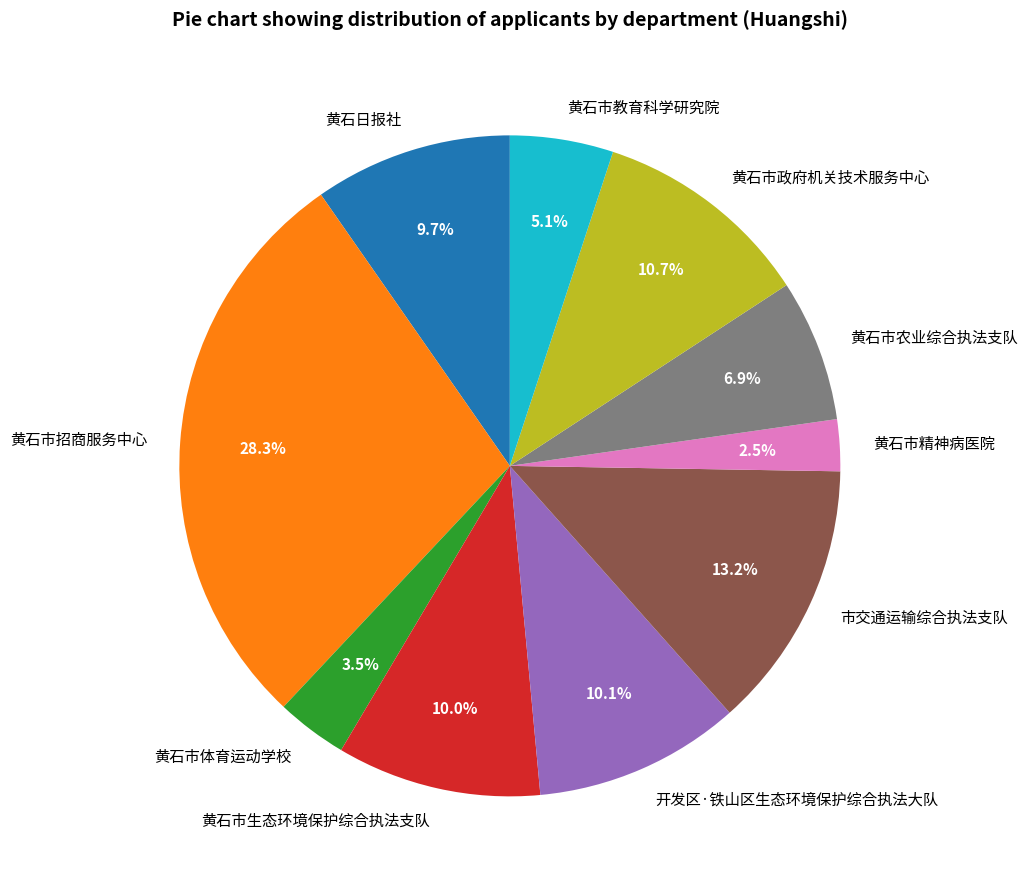

How many segments does this pie chart have?

10